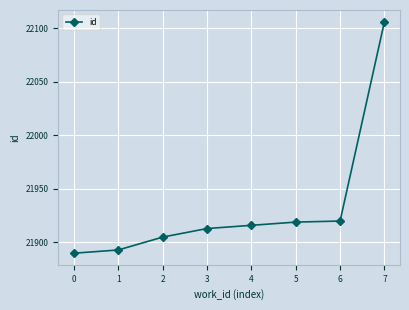

Is it true that the value at 0 is 7380?

False